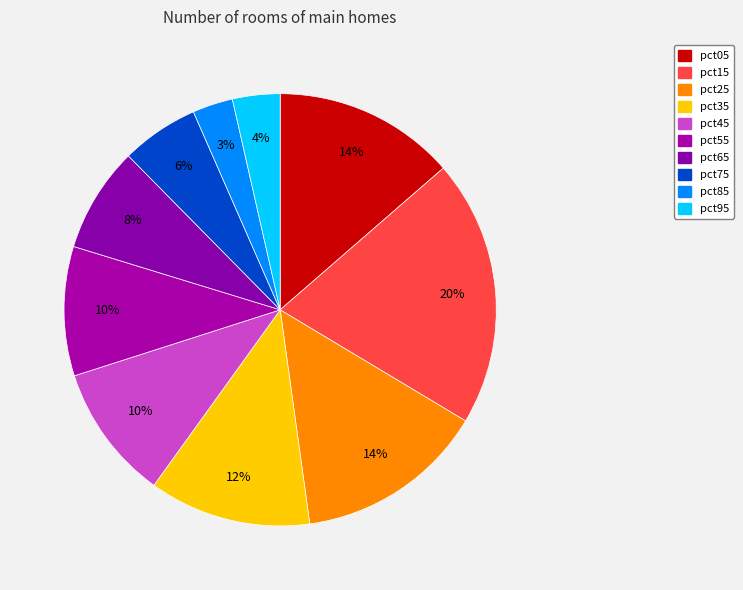

To the nearest percent, what portion does pct05 represent?

14%